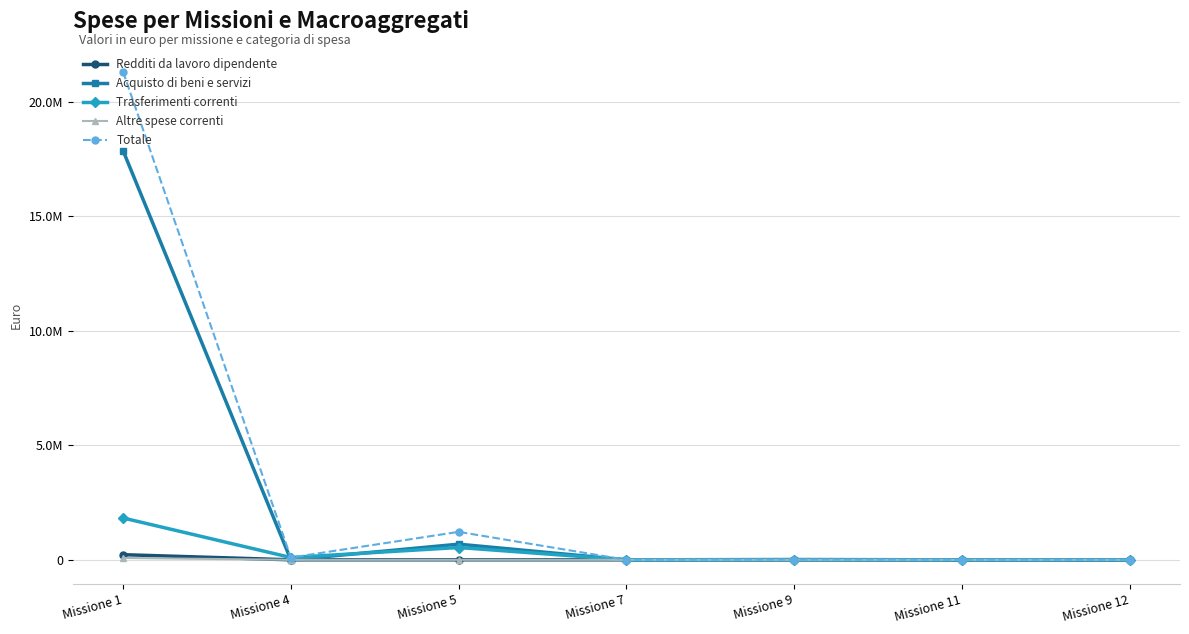

What is the sum of the Altre spese correnti values at Missione 7 and Missione 1?

81055.5